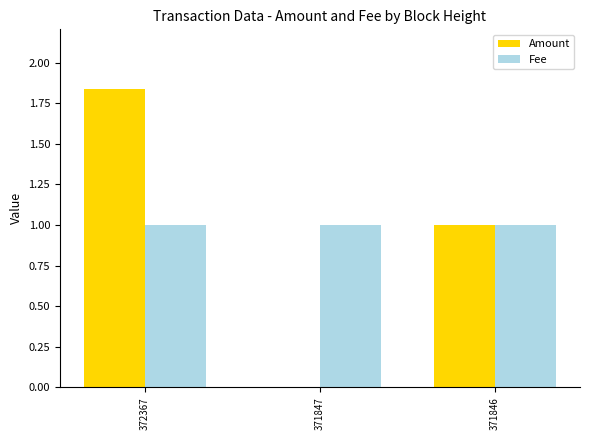

Is it true that Fee equals 0.5 at 371846?

False